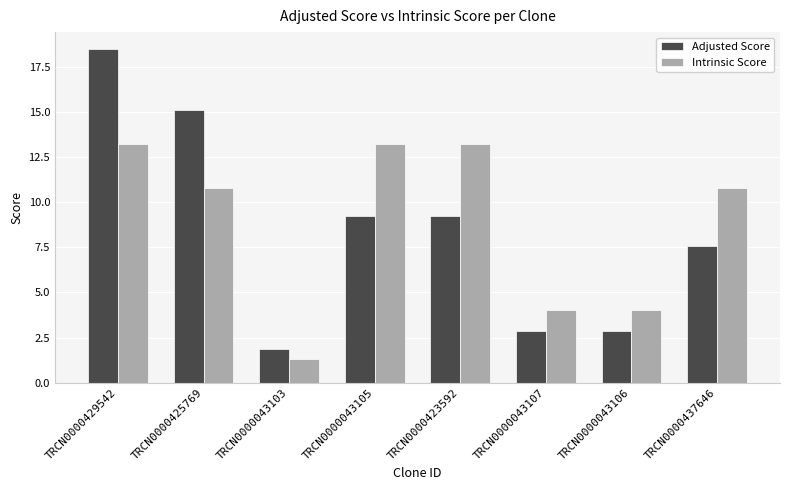

How many bars are there in total?

16